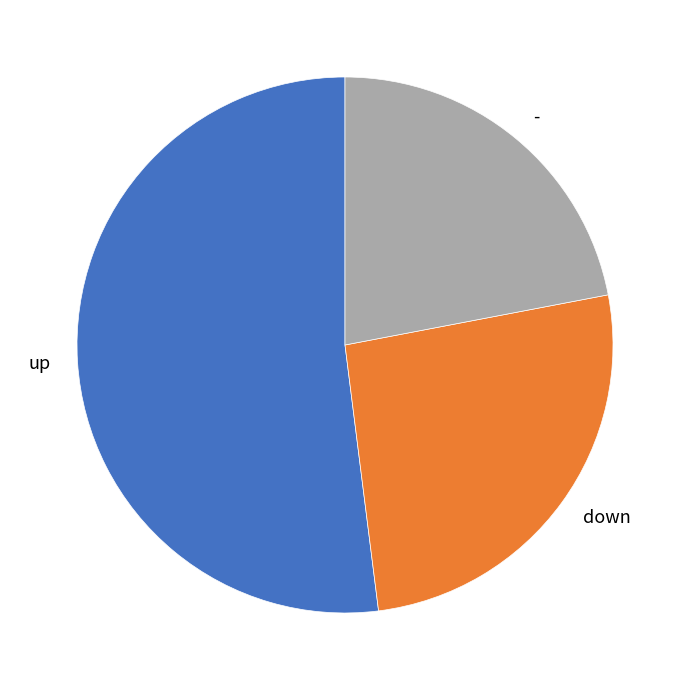

Do down and up together represent more than half of the pie?

Yes